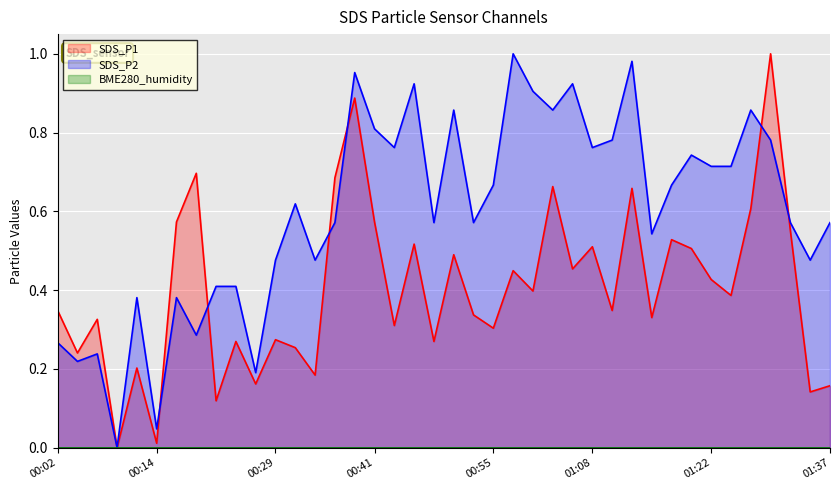

What is the label of the 36th point from the right?

00:11